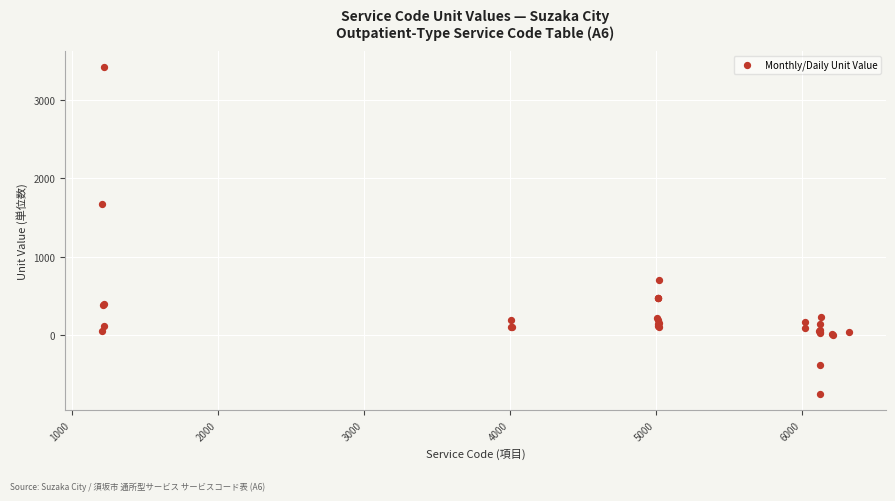

What Y value in the scatter plot is closest to 1338?

1672